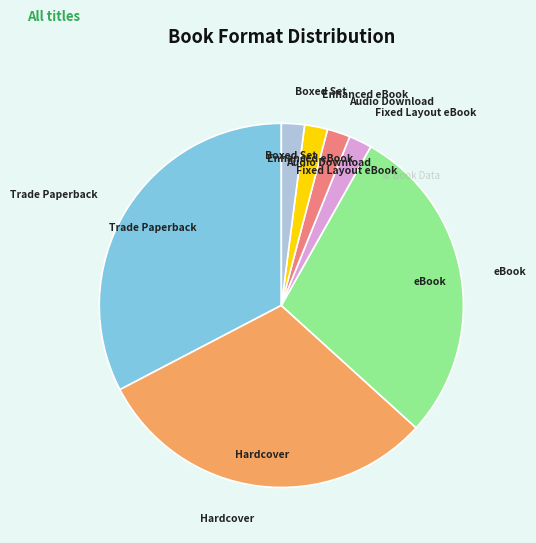

Is the sum of Enhanced eBook and eBook greater than half?

No